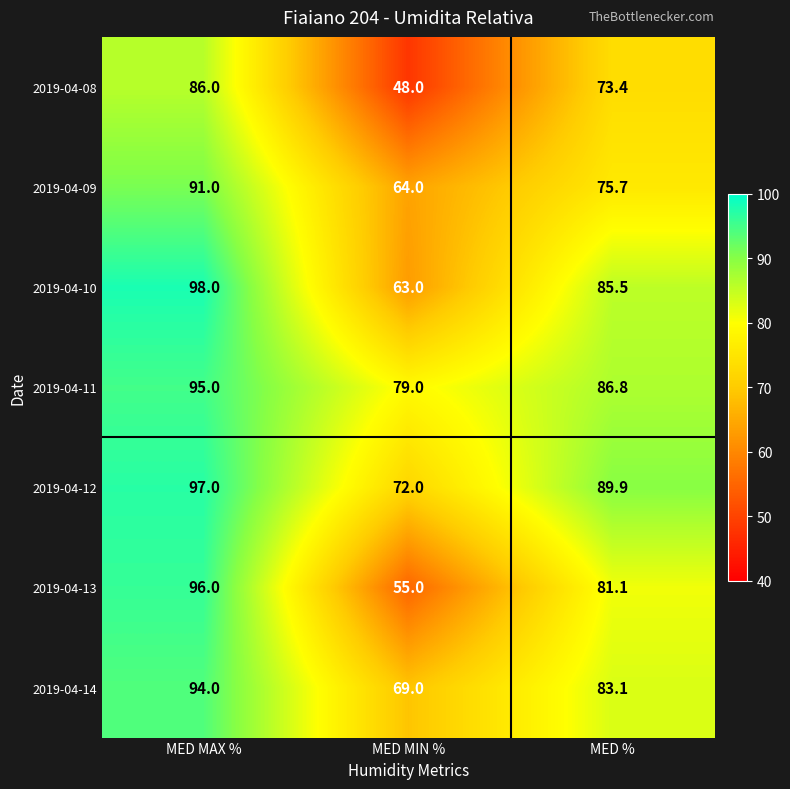

What is the spread (max minus min) of values at MED MIN %?

31.0